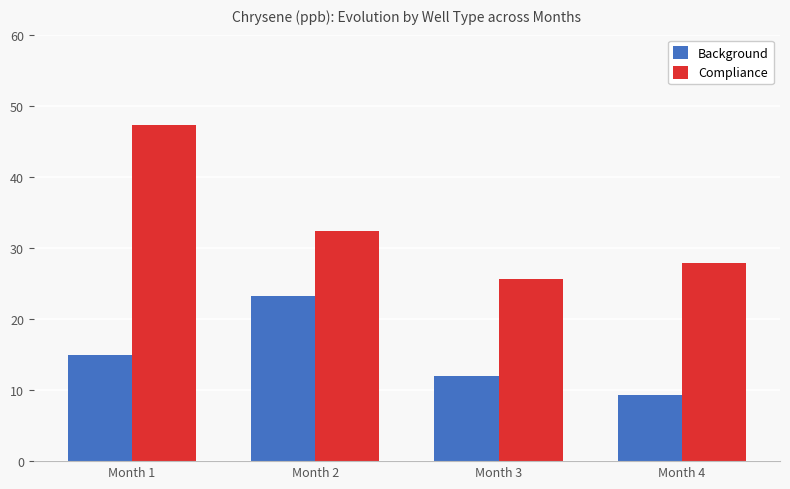

Is the value of Background at Month 4 greater than the value of Compliance at Month 1?

No